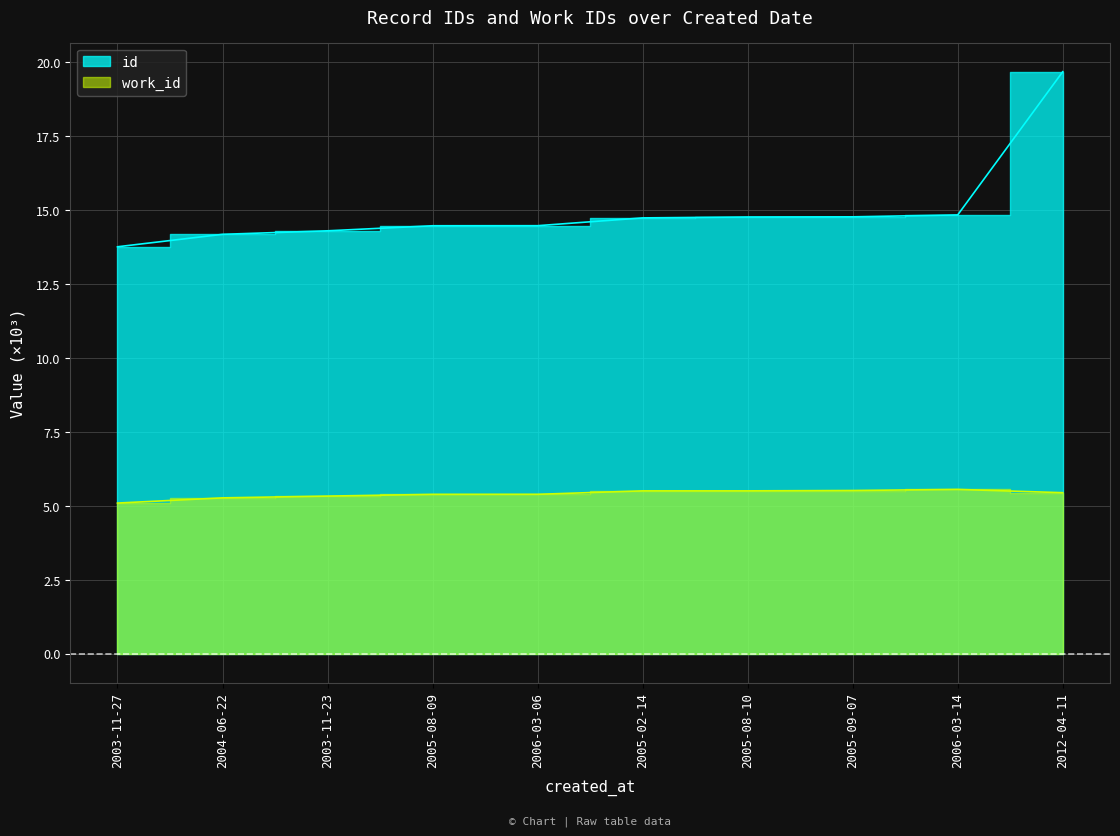

Where does the id series first go above 14?

2004-06-22